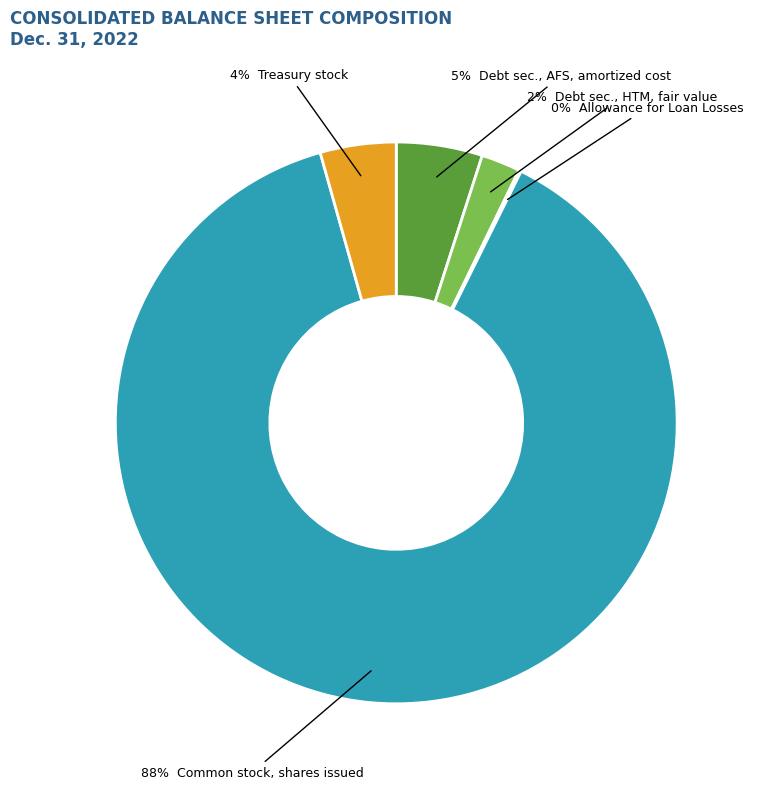

To the nearest percent, what is the average slice percentage?

20%